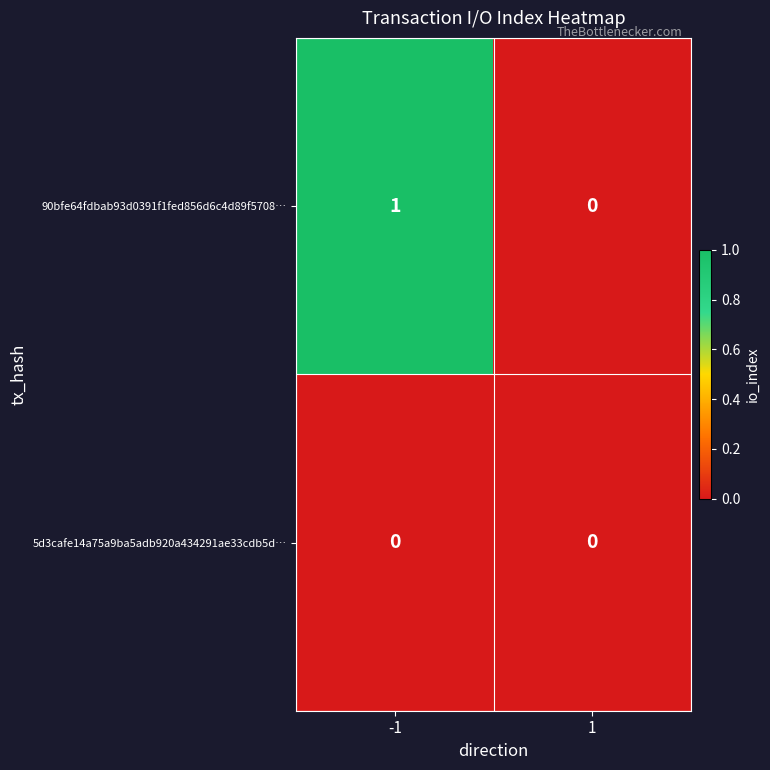

List the series in order of their overall mean, lowest first.

5d3cafe14a75a9ba5adb920a434291ae33cdb5d…, 90bfe64fdbab93d0391f1fed856d6c4d89f5708…